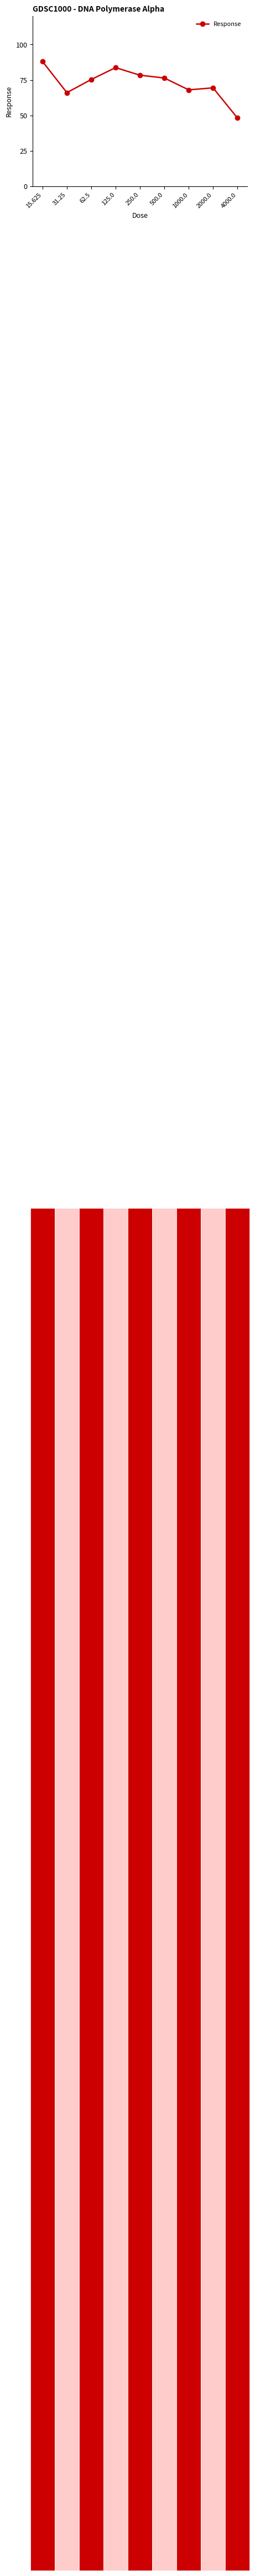

What is the difference between the second highest and minimum values?

35.5